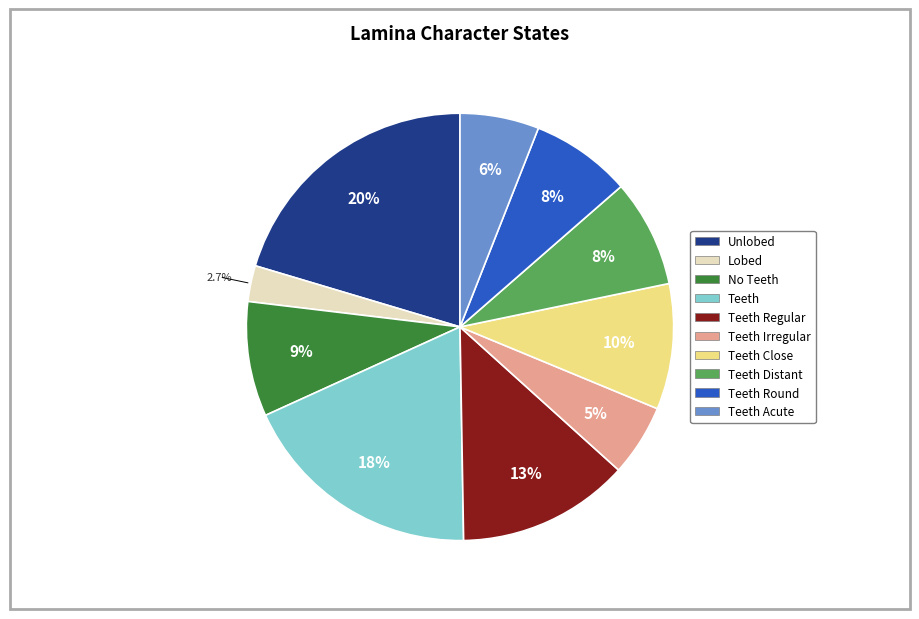

Is there a majority slice in this chart?

No